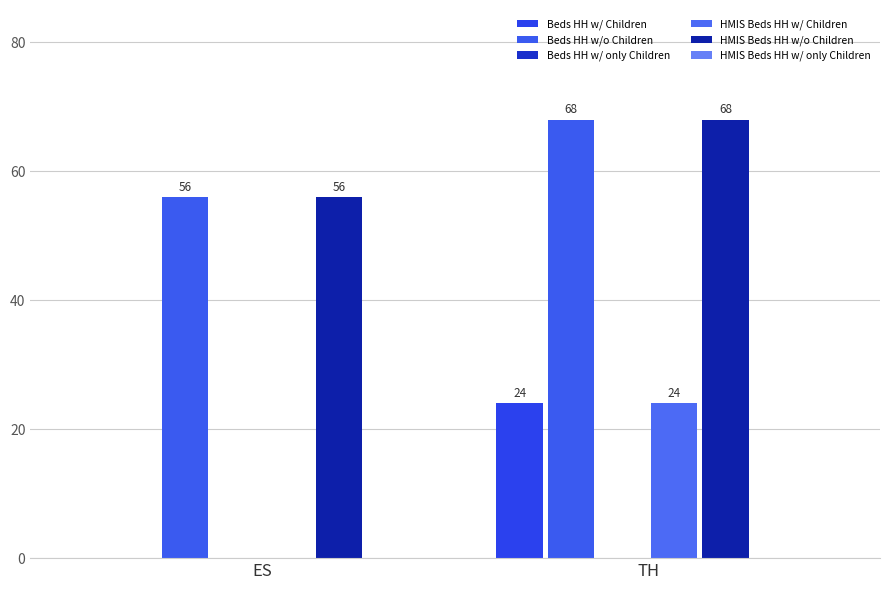

Does the chart contain stacked bars?

No